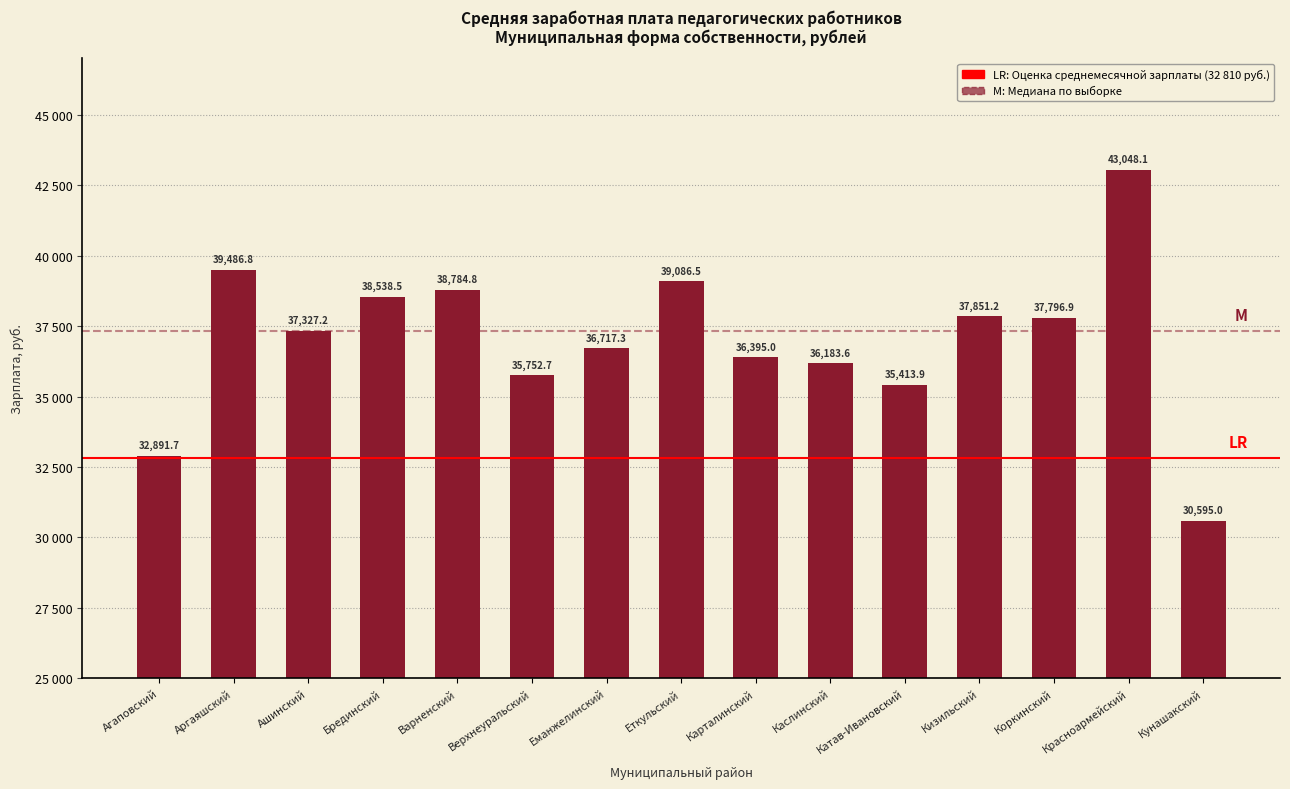

What is the difference between the second highest and minimum values?

8891.8